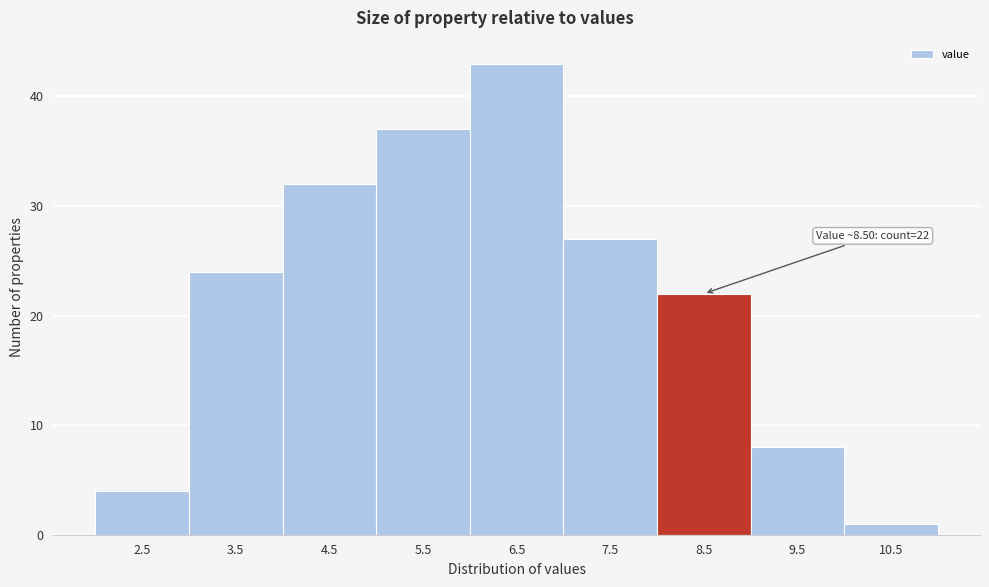

Reading left to right, transcribe all the data shown in this chart.

2.5=4	3.5=24	4.5=32	5.5=37	6.5=43	7.5=27	8.5=22	9.5=8	10.5=1